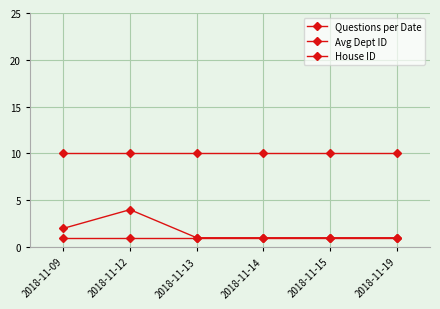

How many data points does each series have?

6